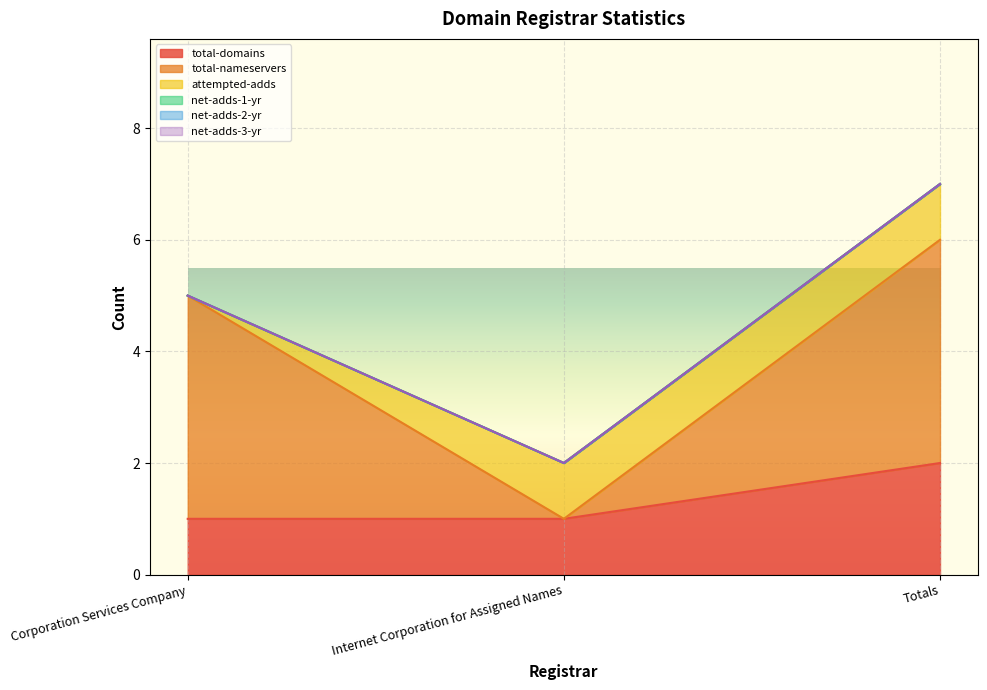

How many data points does each series have?

3